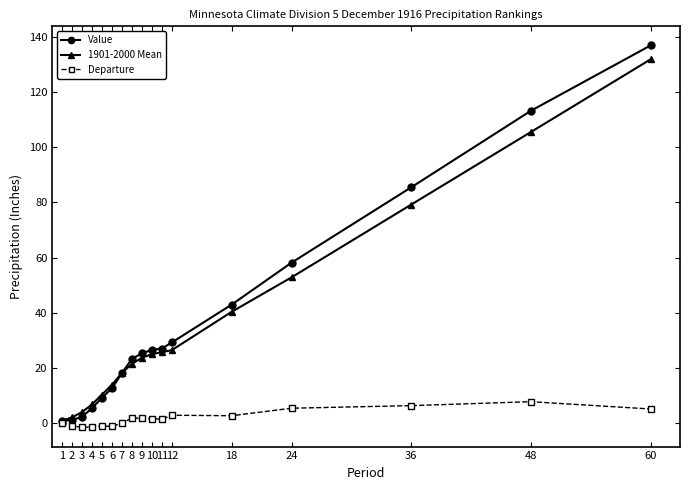

At which category does the chart reach its peak across all series?

60